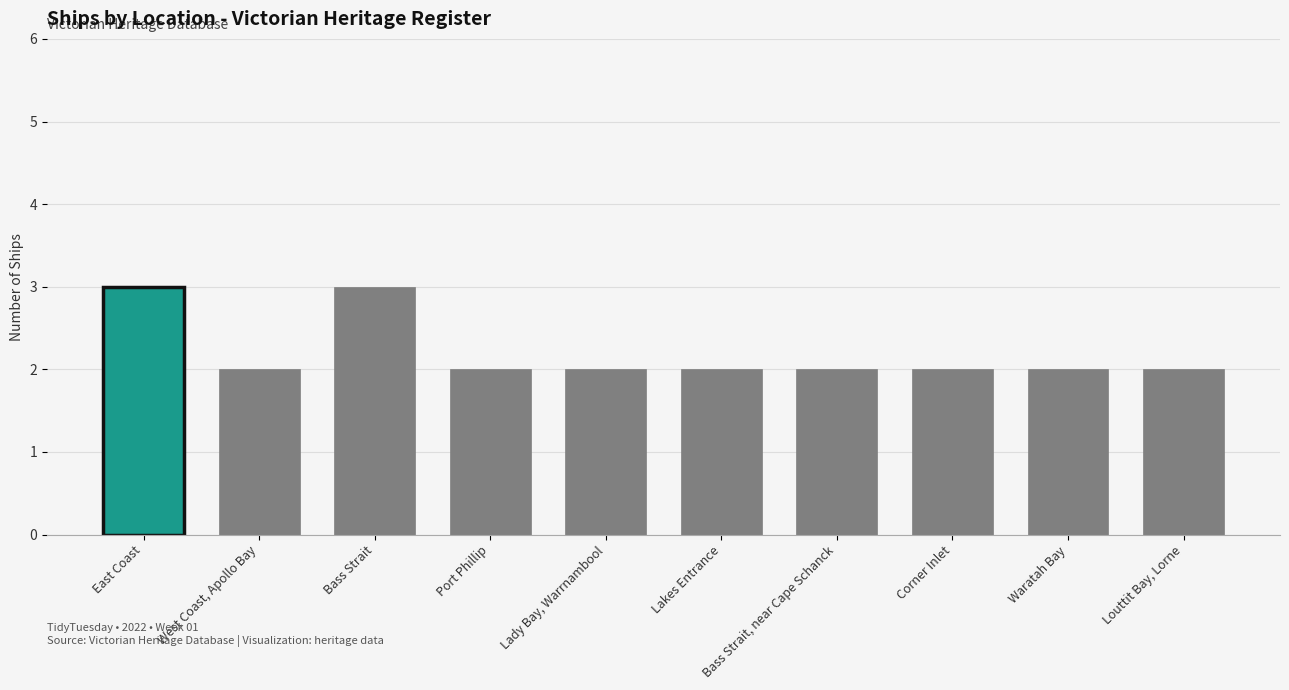

Reading left to right, extract all data points from this chart.

East Coast=3	West Coast, Apollo Bay=2	Bass Strait=3	Port Phillip=2	Lady Bay, Warrnambool=2	Lakes Entrance=2	Bass Strait, near Cape Schanck=2	Corner Inlet=2	Waratah Bay=2	Louttit Bay, Lorne=2